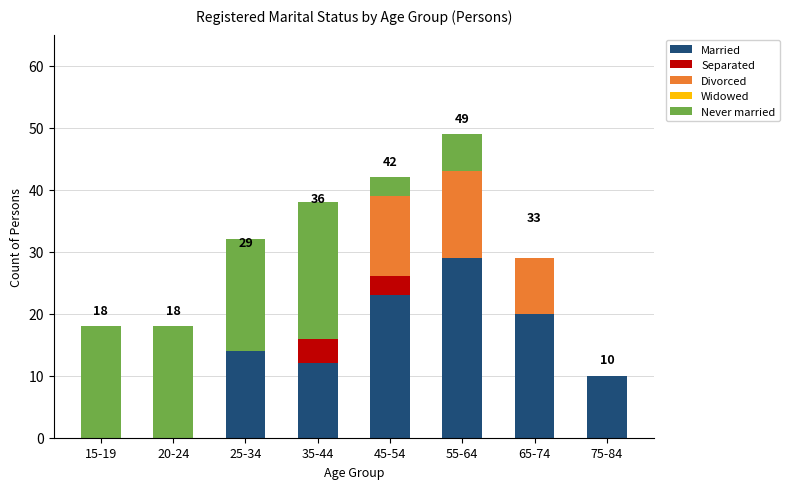

At which category is the sum across all series the highest?

55-64